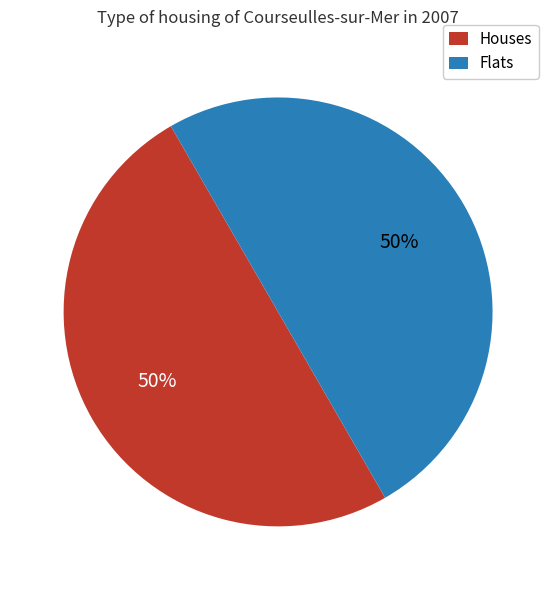

To the nearest percent, what is the average slice percentage?

50%